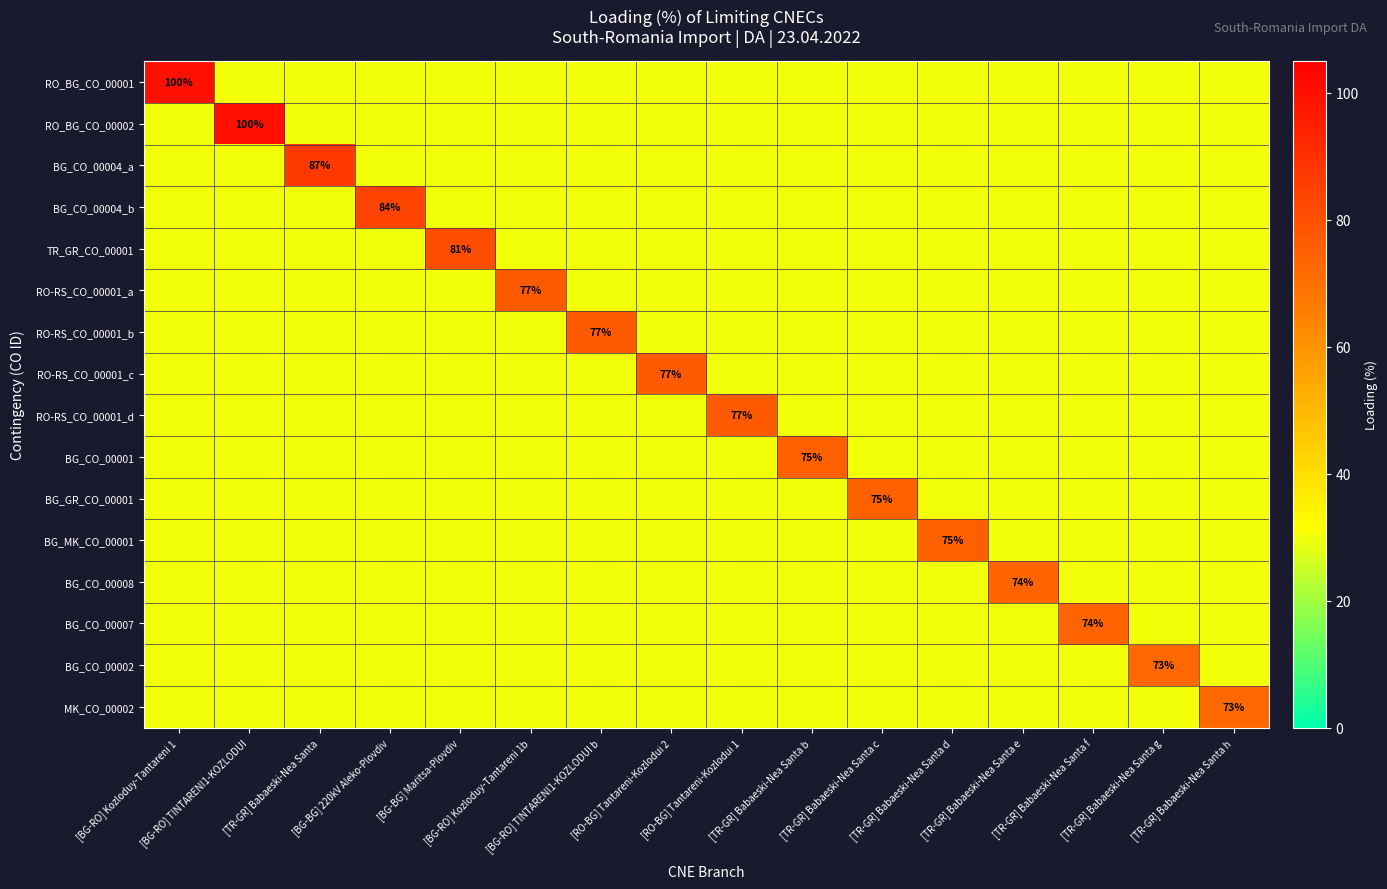

At which category does the chart reach its minimum across all series?

[BG-RO] TINTARENI1-KOZLODUI